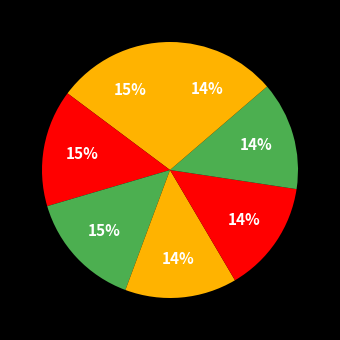

How many segments does this pie chart have?

7